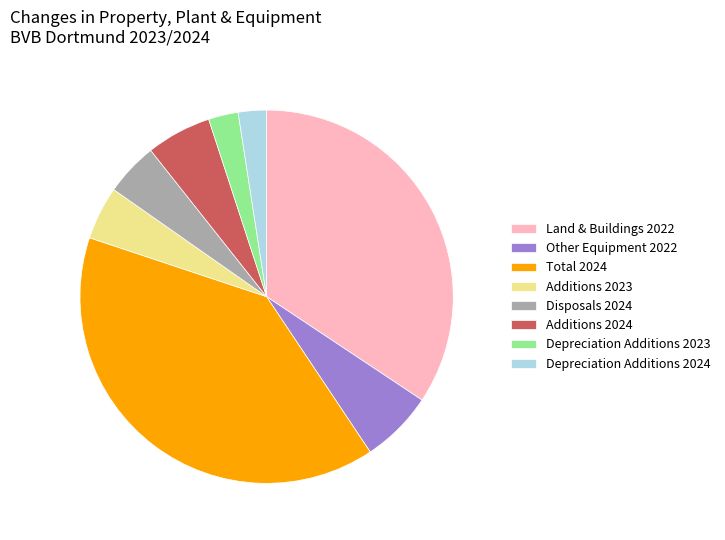

The Additions 2023 slice represents 5% of the pie. True or false?

True